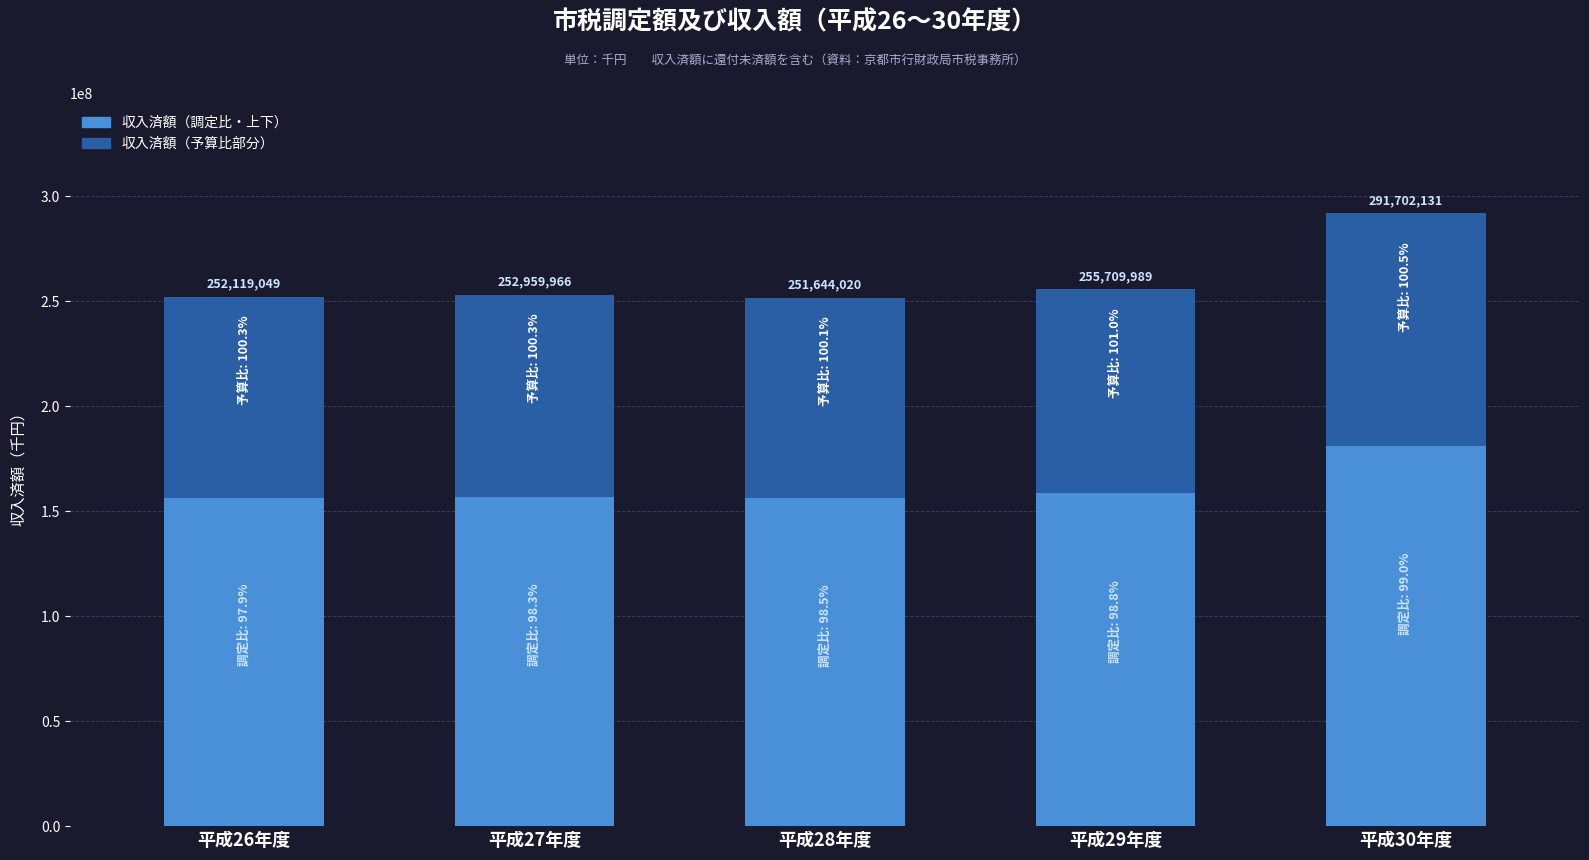

Is it true that 収入済額 equals 451495288.7 at 平成26年度?

False